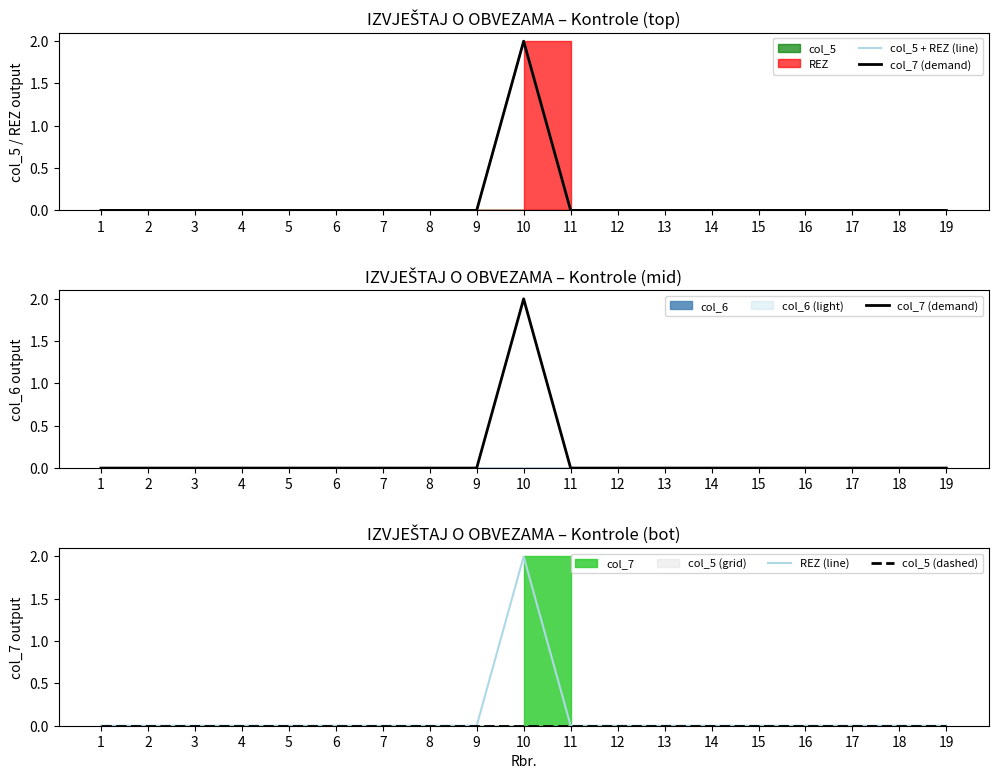

Rank the categories by REZ (line) value from lowest to highest.

1, 2, 3, 4, 5, 6, 7, 8, 9, 11, 12, 13, 14, 15, 16, 17, 18, 19, 10